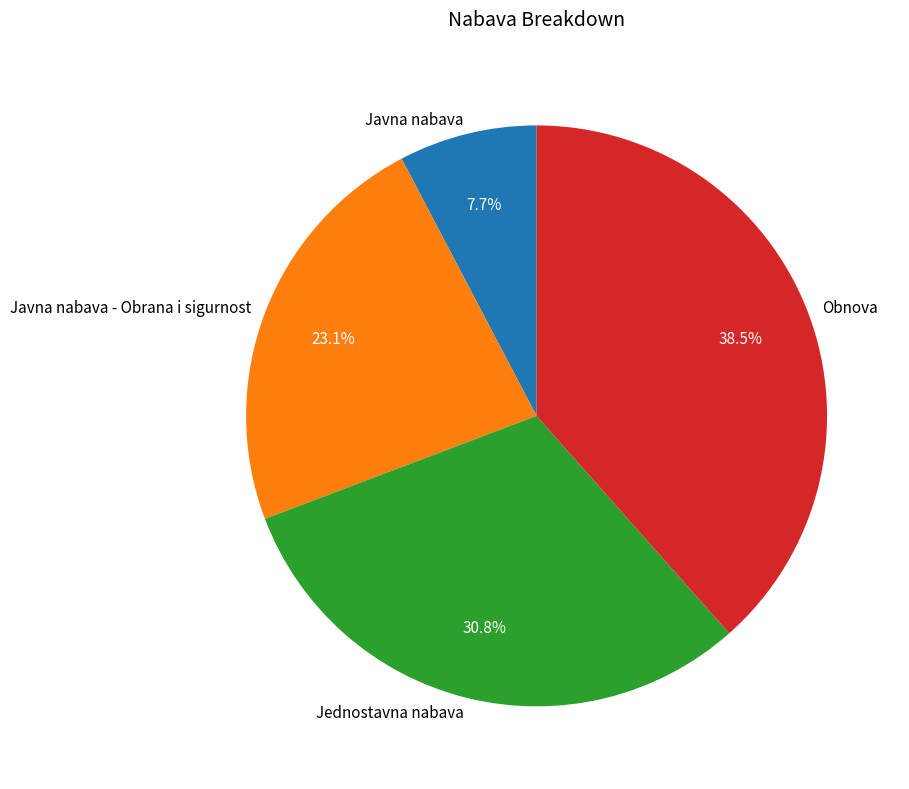

Do Javna nabava and Jednostavna nabava together represent more than half of the pie?

No